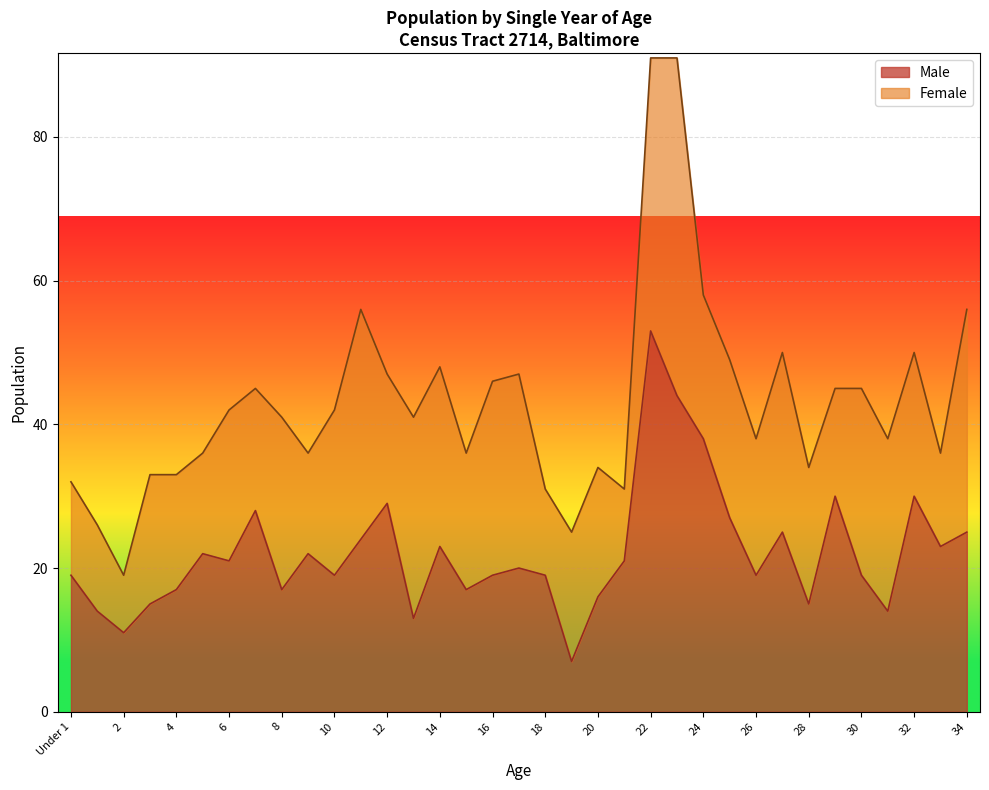

What is the approximate value at 8, to the nearest 5?

15